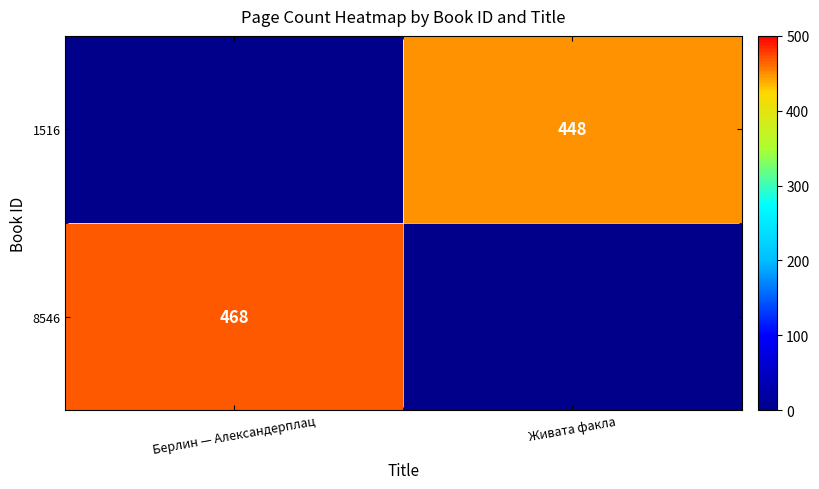

Which label corresponds to the smallest value in the chart?

Живата факла